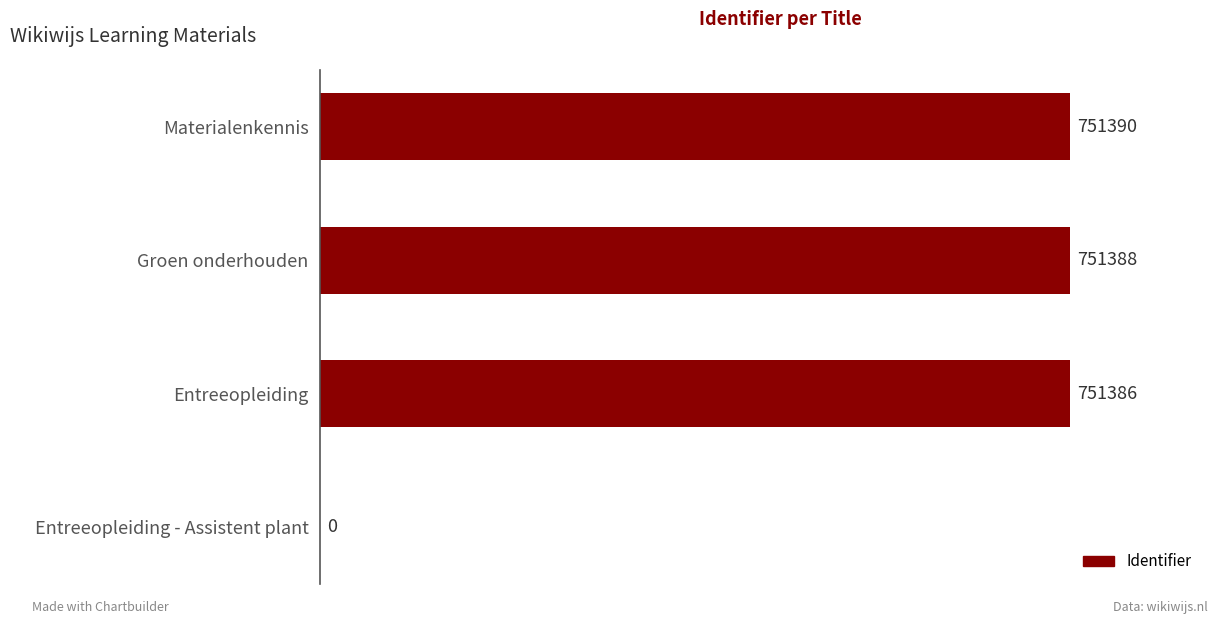

The value at Entreeopleiding - Assistent plant is 0. True or false?

True